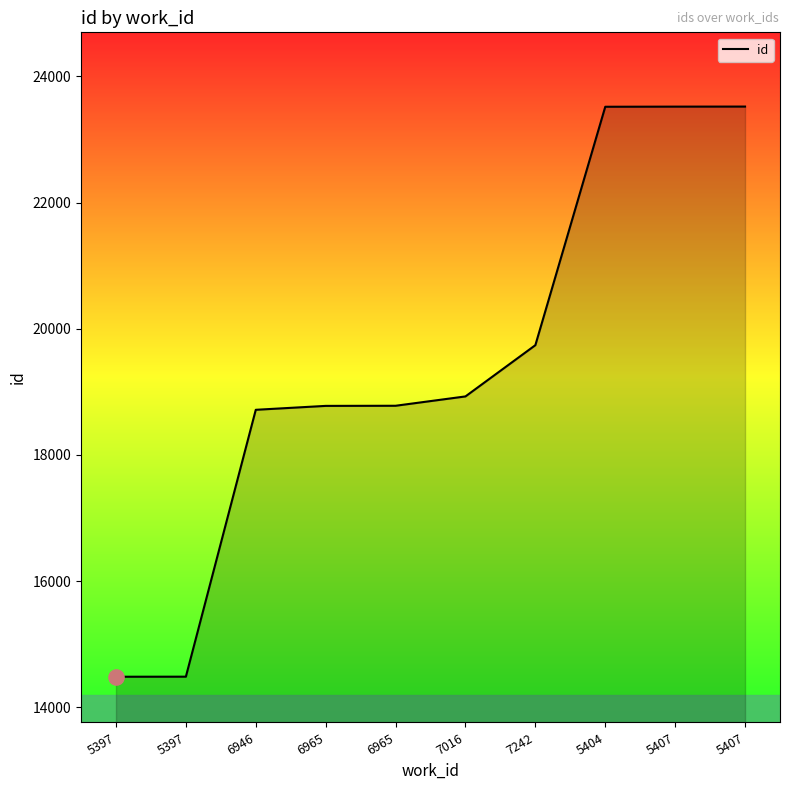

Approximately how many times larger is the value at 6965 compared to 5397?

1.3